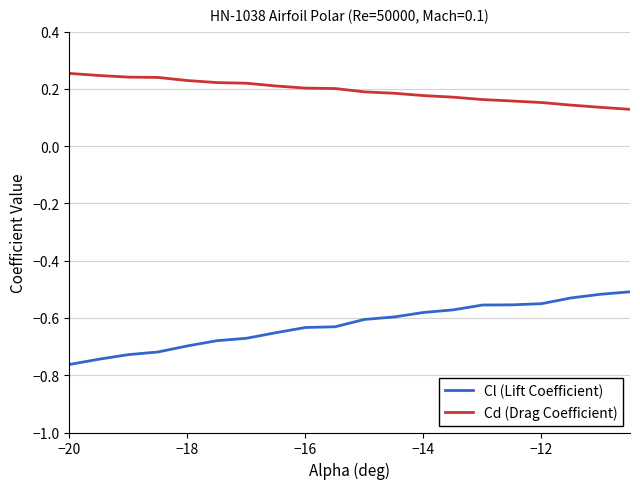

Which series has the largest total across all categories?

Cd (Drag Coefficient)